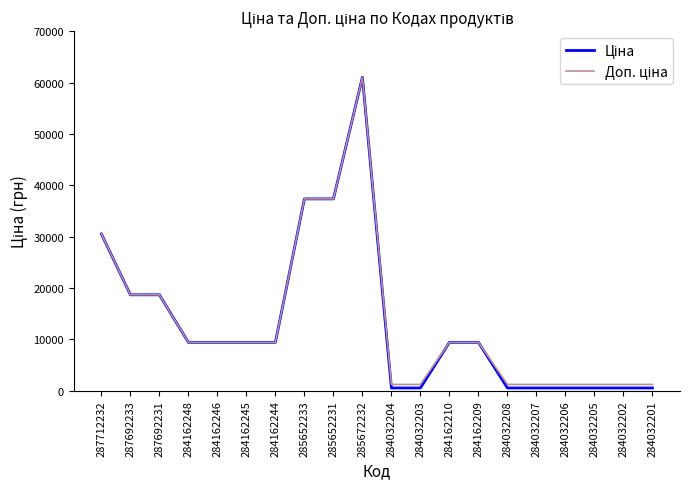

What is the total value across all series at 284162246?

18833.7